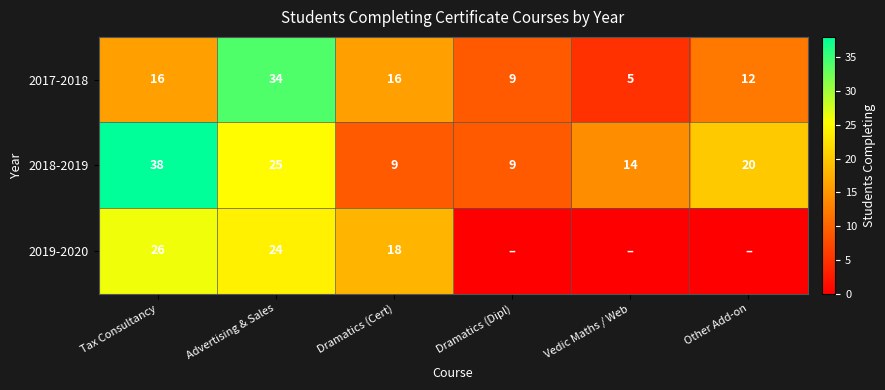

At which label does 2017-2018 reach its peak?

Advertising & Sales